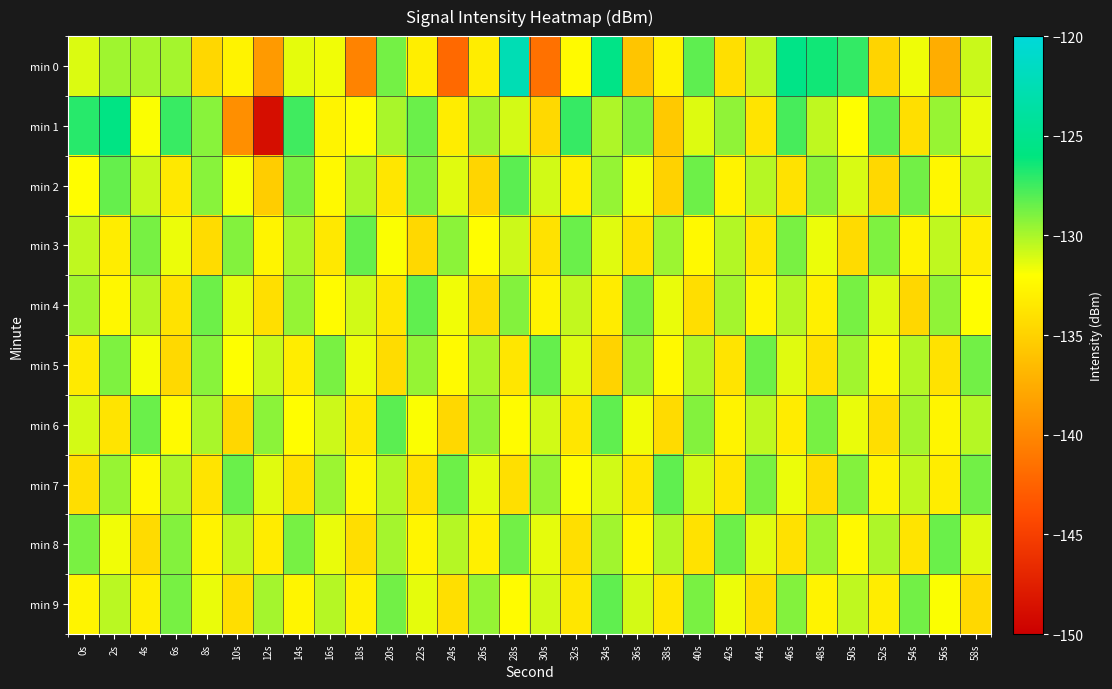

Which category has the highest value across all series?

28s